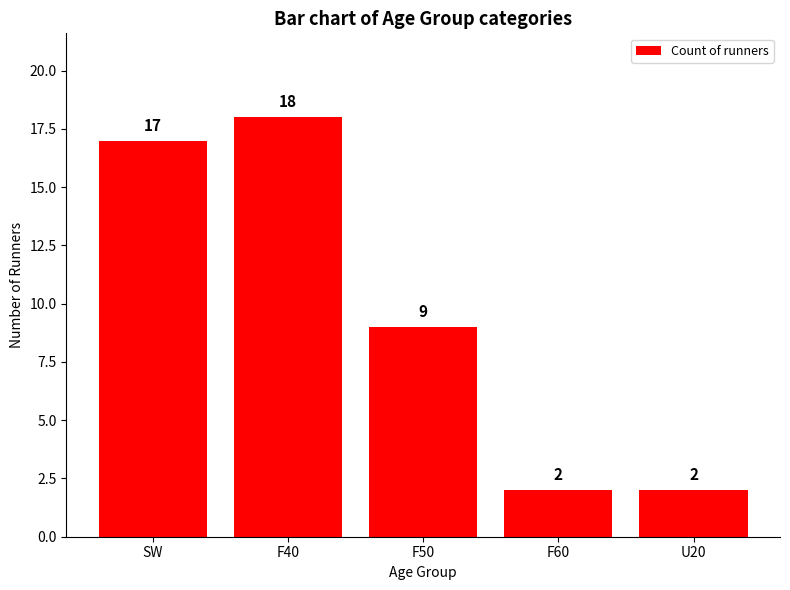

What is the maximum value shown in the chart?

18